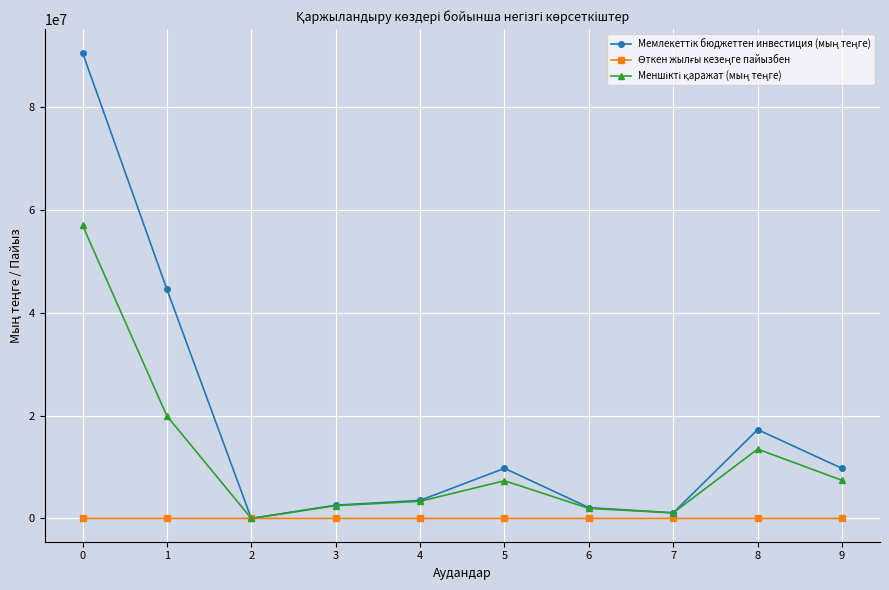

What is the minimum value shown in the chart?

66.7